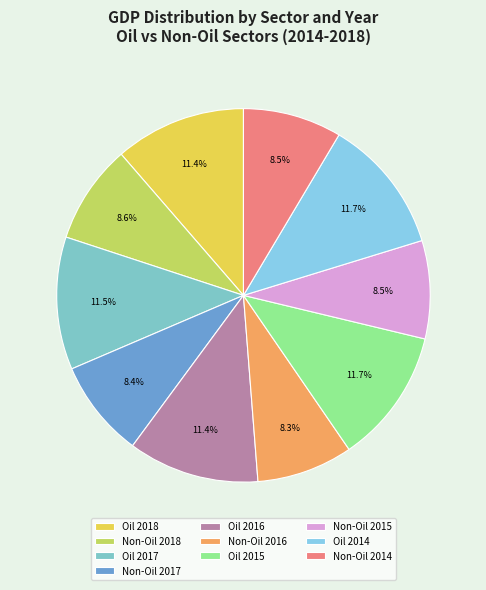

Rank the categories by value from highest to lowest.

Oil Sector 2014, Oil Sector 2015, Oil Sector 2017, Oil Sector 2018, Oil Sector 2016, Non-Oil Sector 2018, Non-Oil Sector 2014, Non-Oil Sector 2015, Non-Oil Sector 2017, Non-Oil Sector 2016